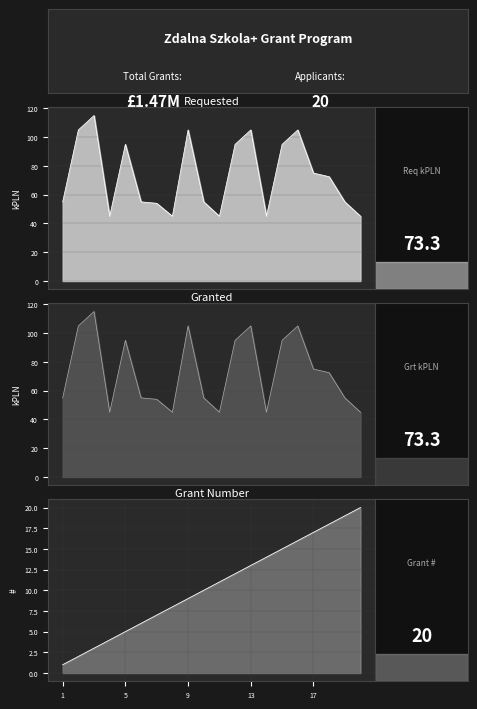

What is the maximum value for Requested PLN?

115.0